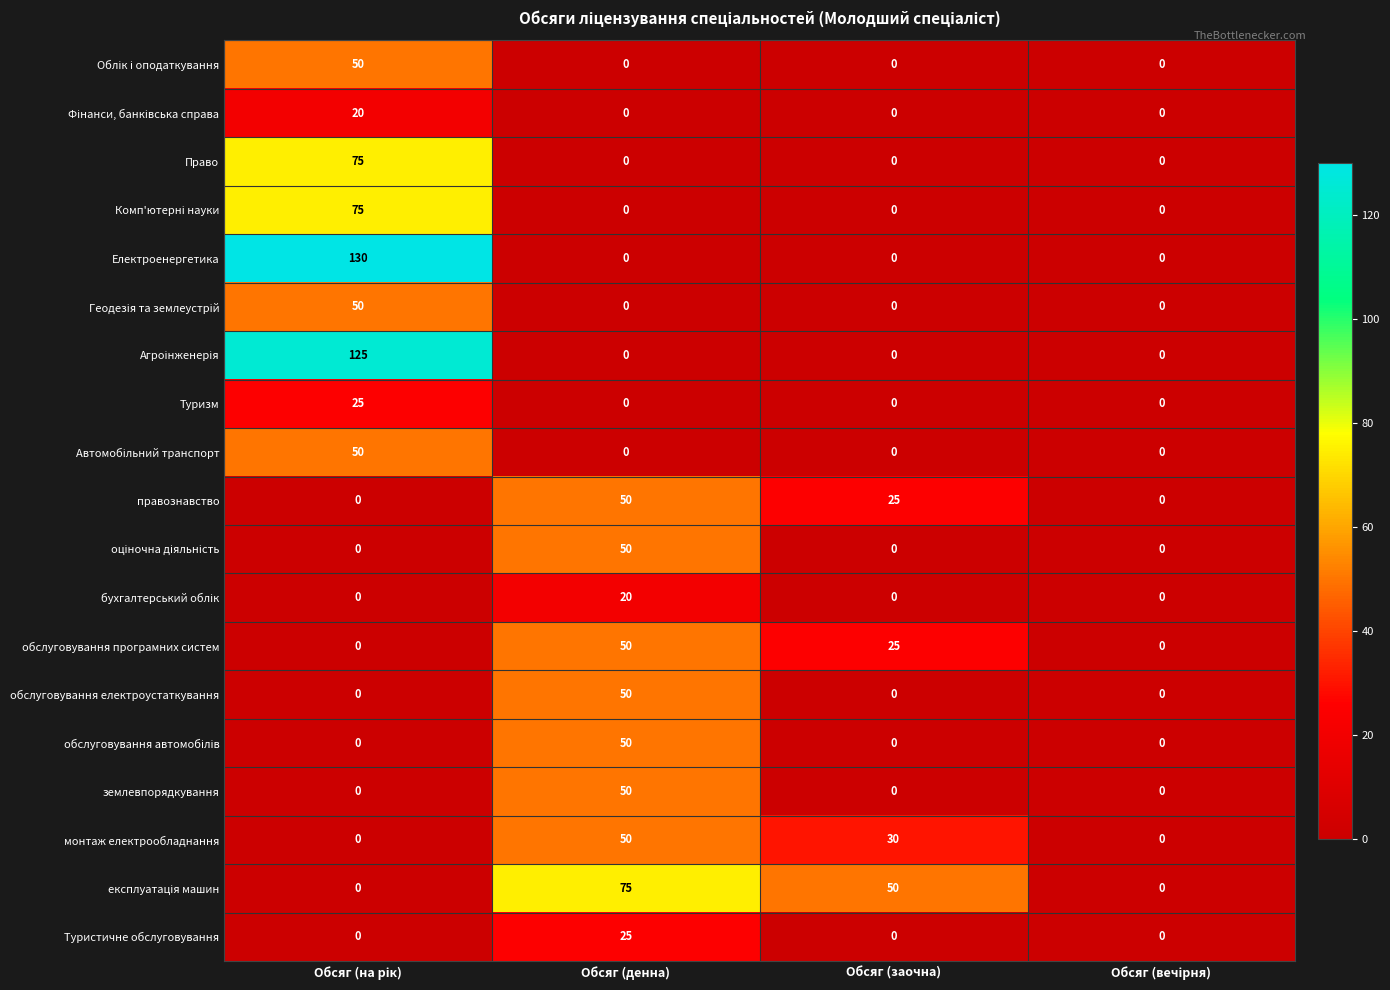

What is the maximum value shown in the chart?

130